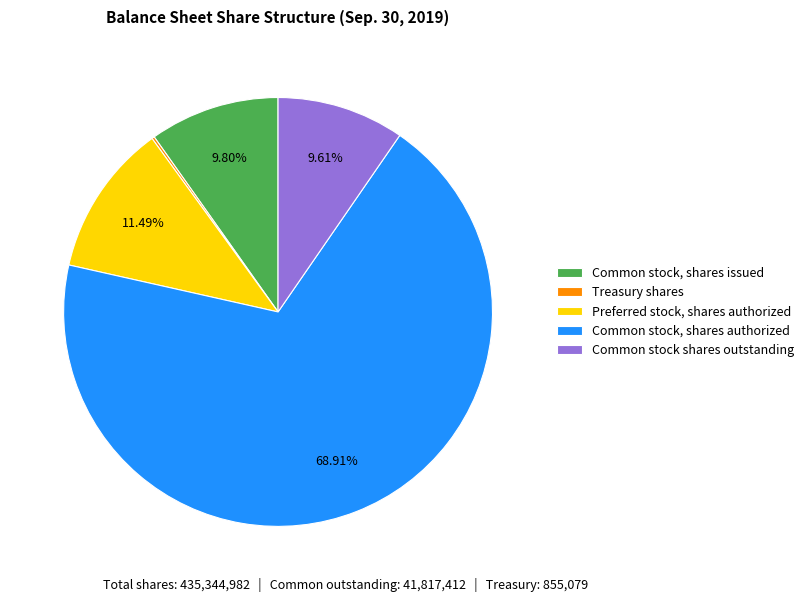

Which category has the biggest portion of the pie?

Common stock, shares authorized